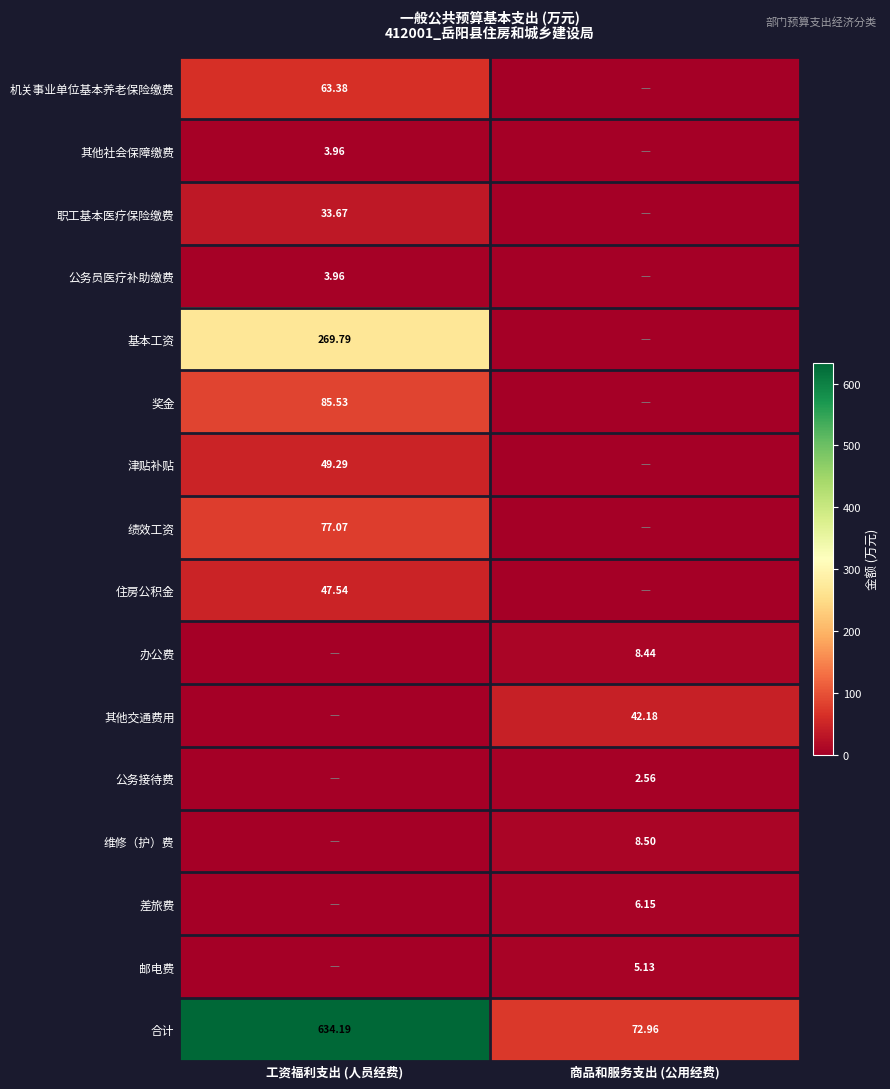

Is the value of 基本工资 at 工资福利支出 (人员经费) greater than the value of 办公费 at 商品和服务支出 (公用经费)?

Yes